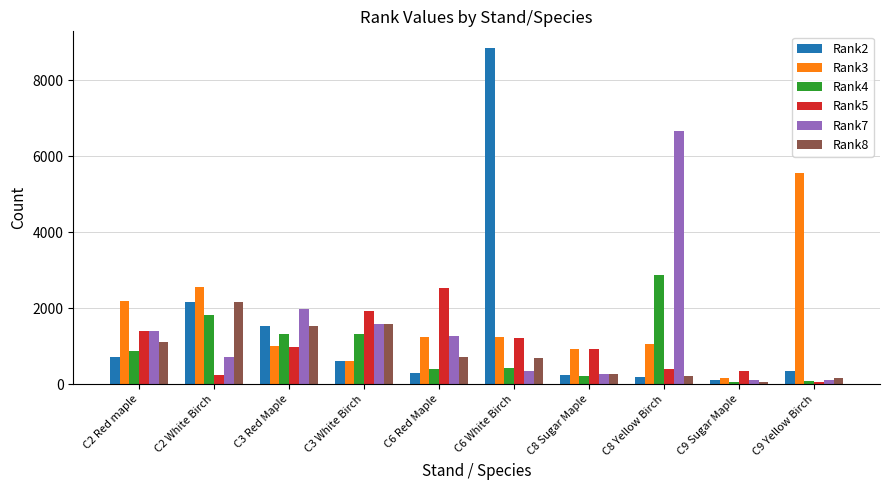

How many bars are there in each group?

6